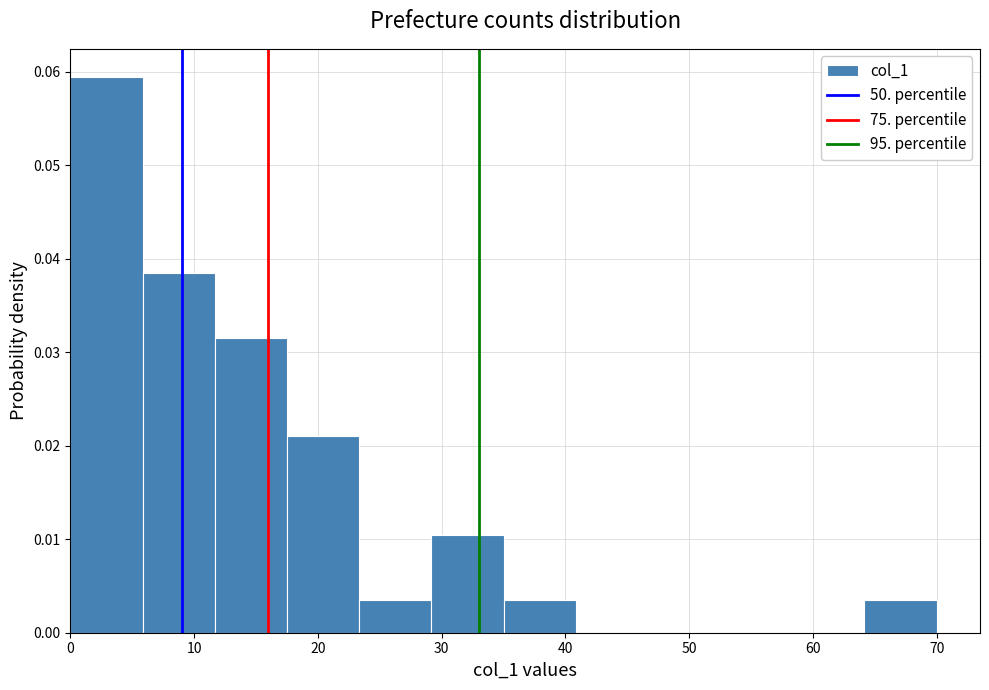

Over which range of the x-axis is the bar tallest?

0 to 6